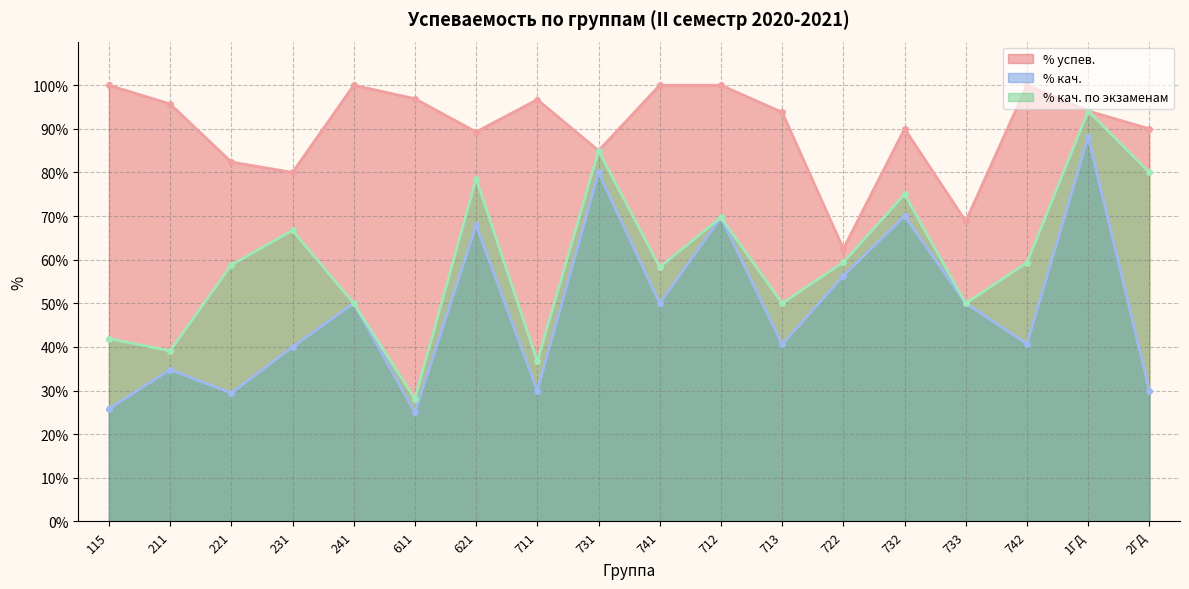

True or false: % кач. and % успев. cross at least once.

False